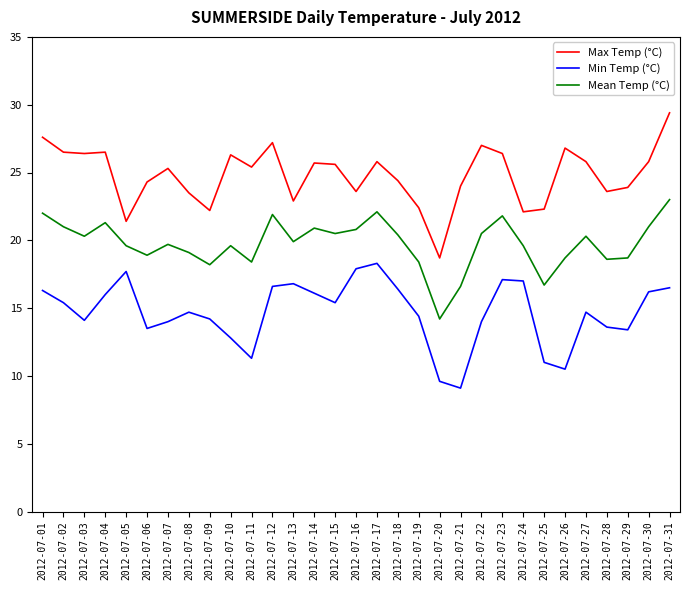

At how many categories does at least one series exceed 28?

1